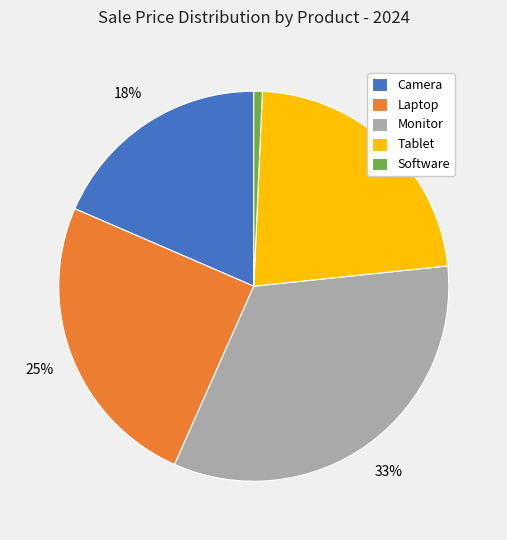

Is the sum of Laptop and Camera greater than half?

No